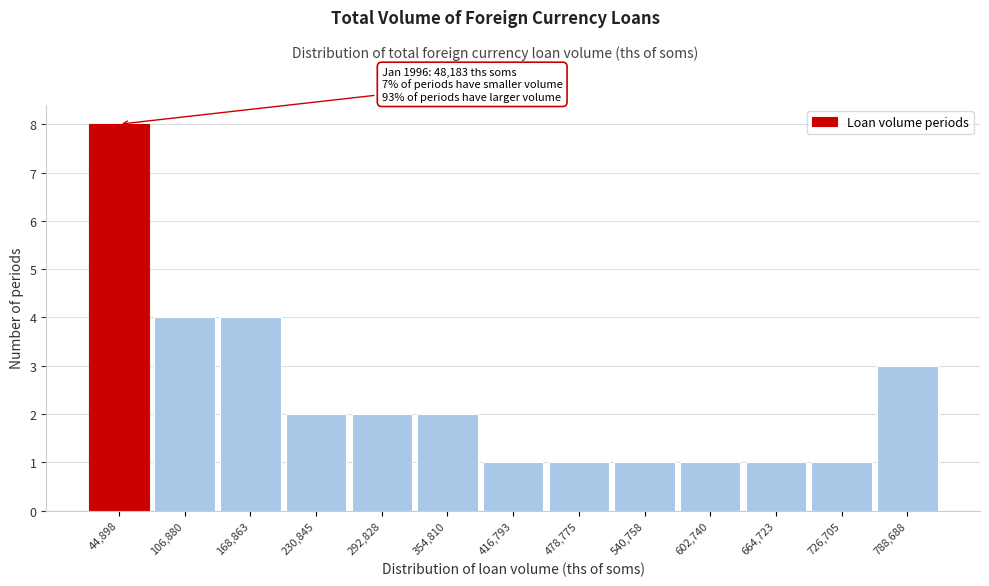

Reading left to right, what are all the values shown in this chart?

8	4	4	2	2	2	1	1	1	1	1	1	3